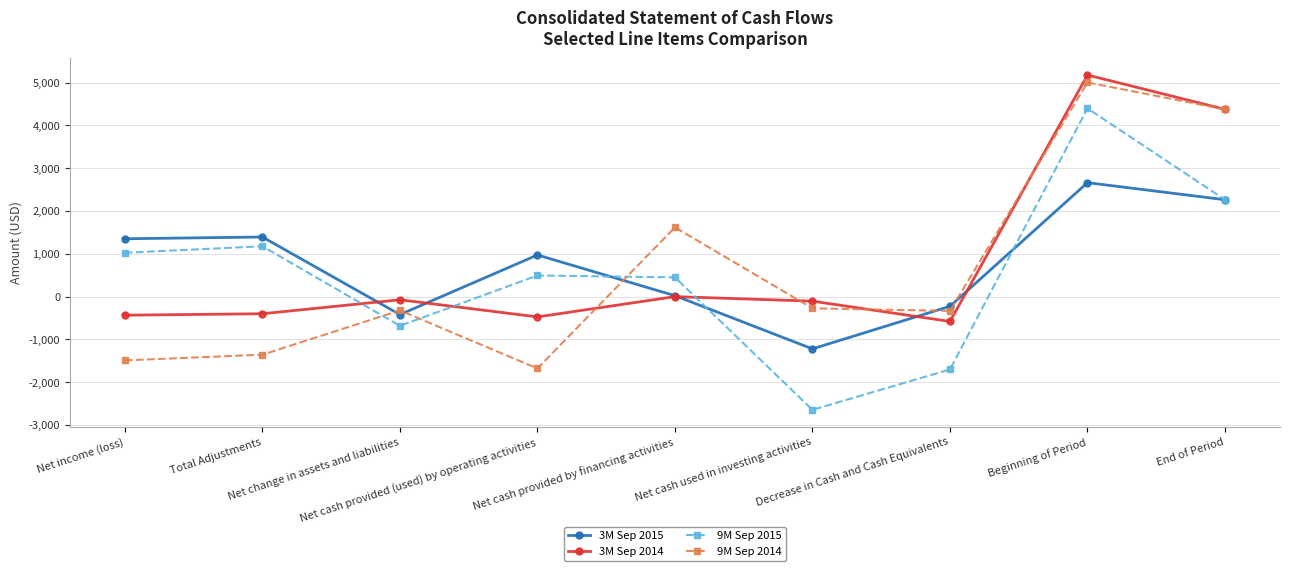

What is the sum of all 3M Sep 2015 values?

6800